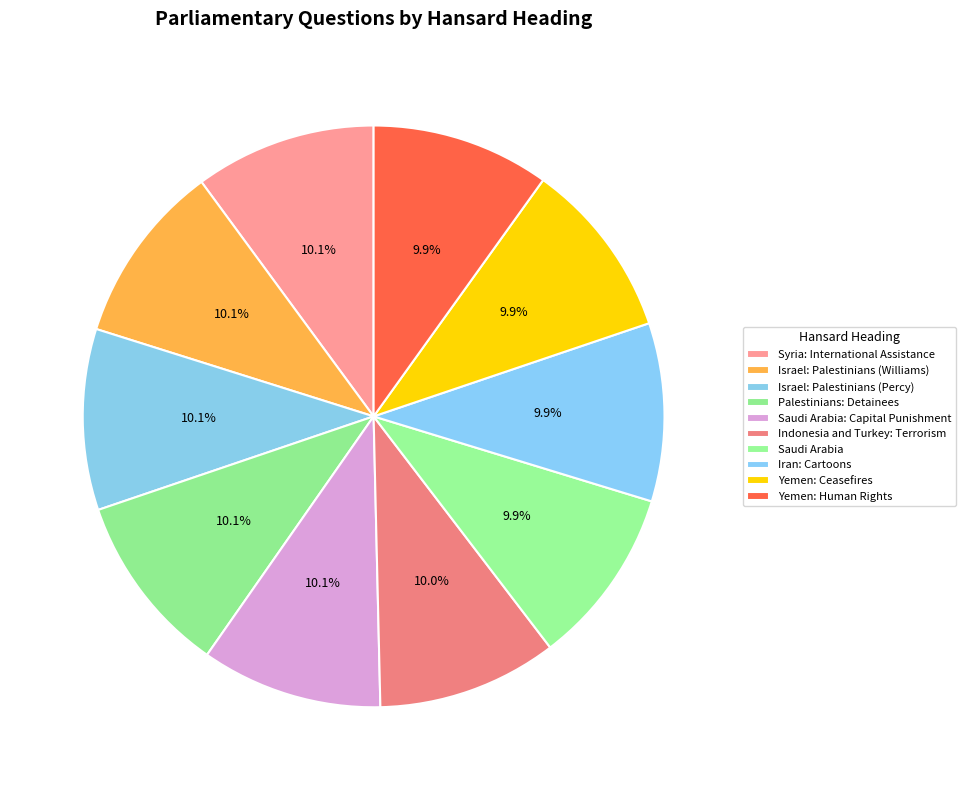

What is the smallest slice in the pie chart?

Saudi Arabia